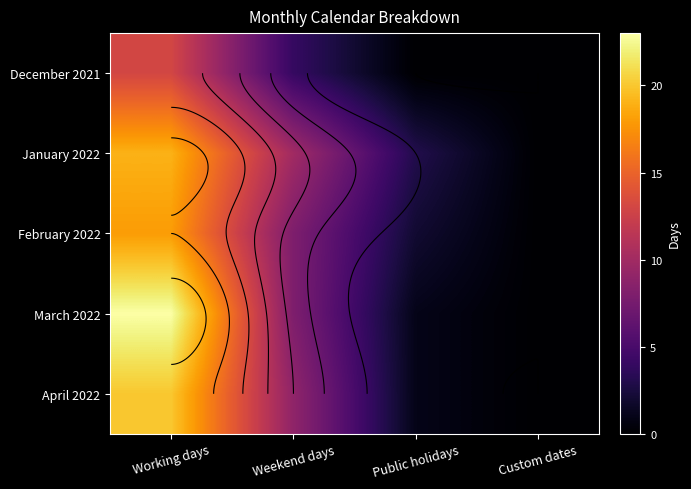

How many distinct data groups are displayed?

5